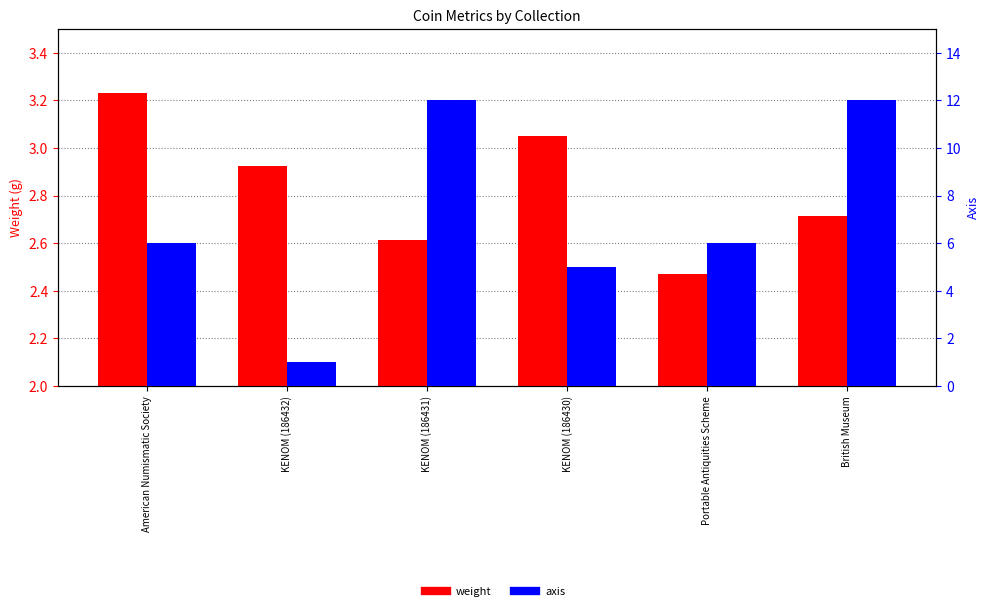

What is the difference between the maximum and minimum values in the axis series?

11.0